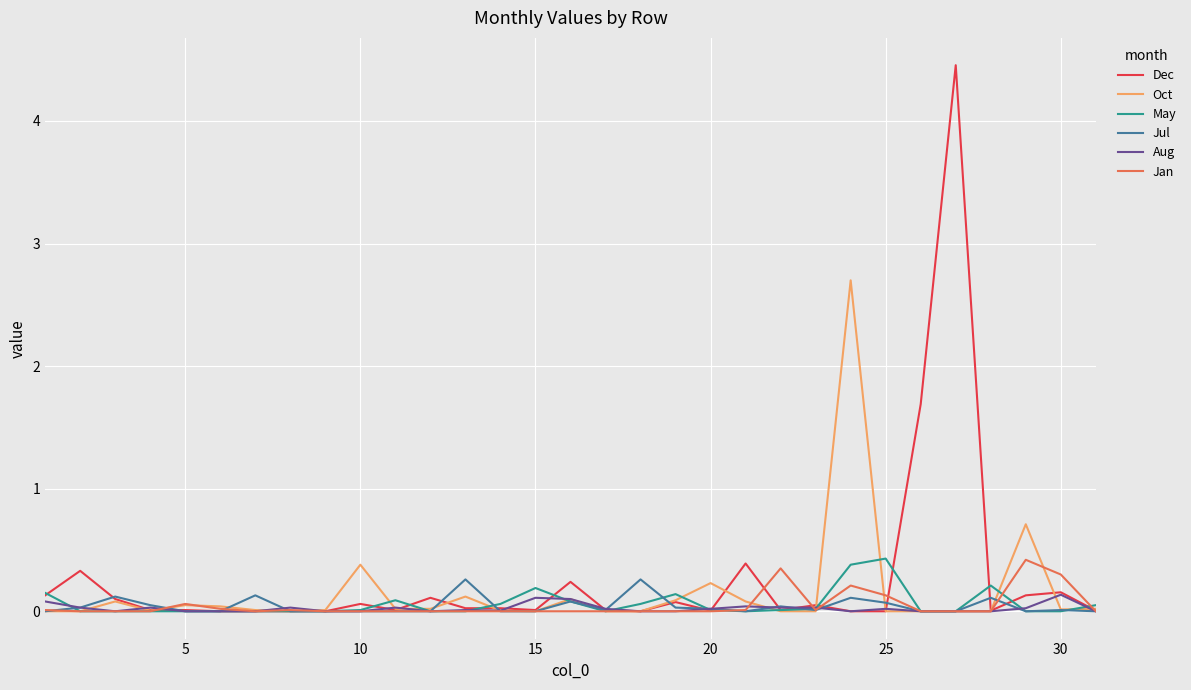

What is the highest value of the Dec series?

4.5